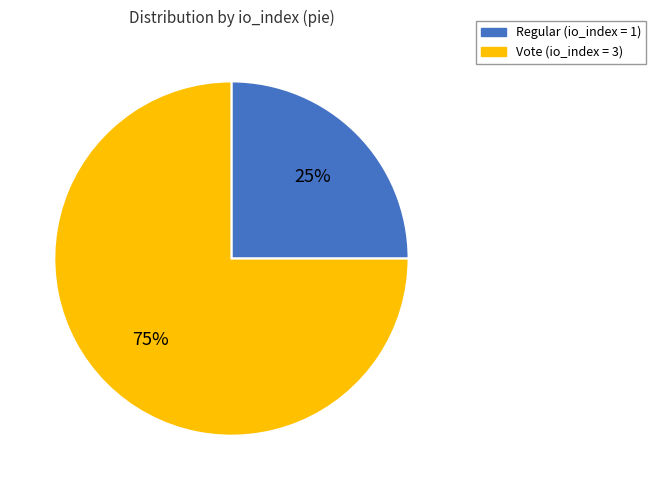

Approximately how many times larger is the value at Vote (io_index = 3) compared to Regular (io_index = 1)?

3.0